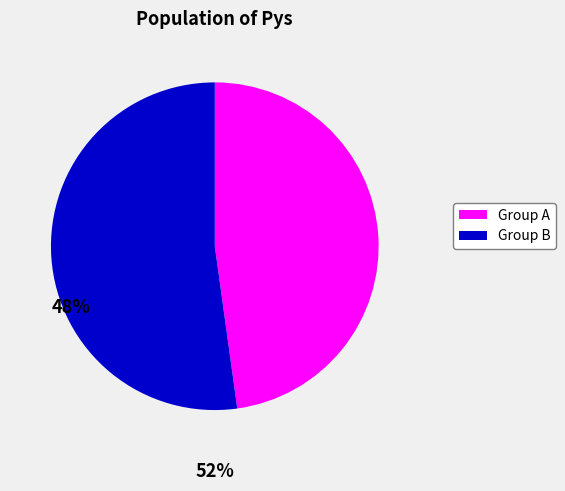

Is there any slice that represents more than half of the pie?

Yes